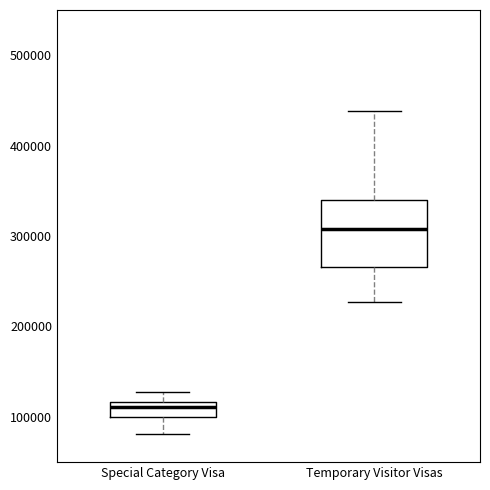

Reading left to right, transcribe this box plot: for each box, give where its median line is, the range the box spans, and where its two whiskers end, as read against the y-axis. The values are not printed on the chart, so give them approximately, as read against the axis.

Special Category Visa: median 110000, box 100000 to 120000, whiskers 80000 to 130000
Temporary Visitor Visas: median 310000, box 270000 to 340000, whiskers 230000 to 440000